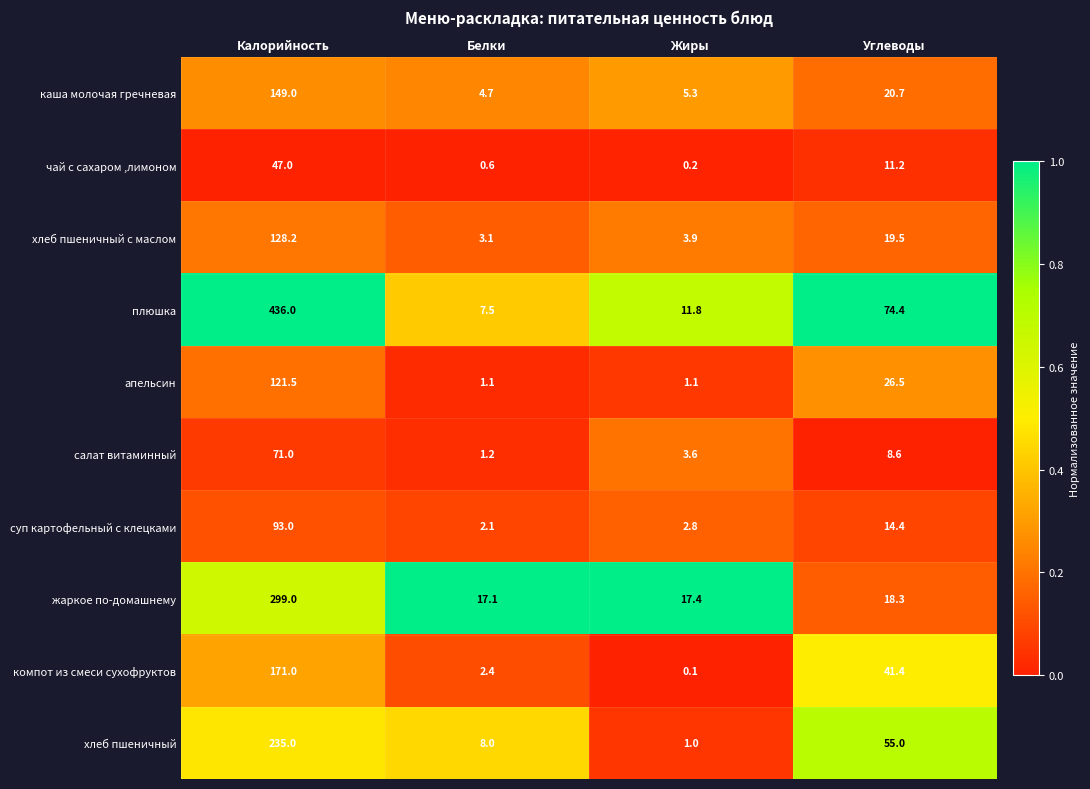

The value of суп картофельный с клецками at Жиры is 4.6. True or false?

False